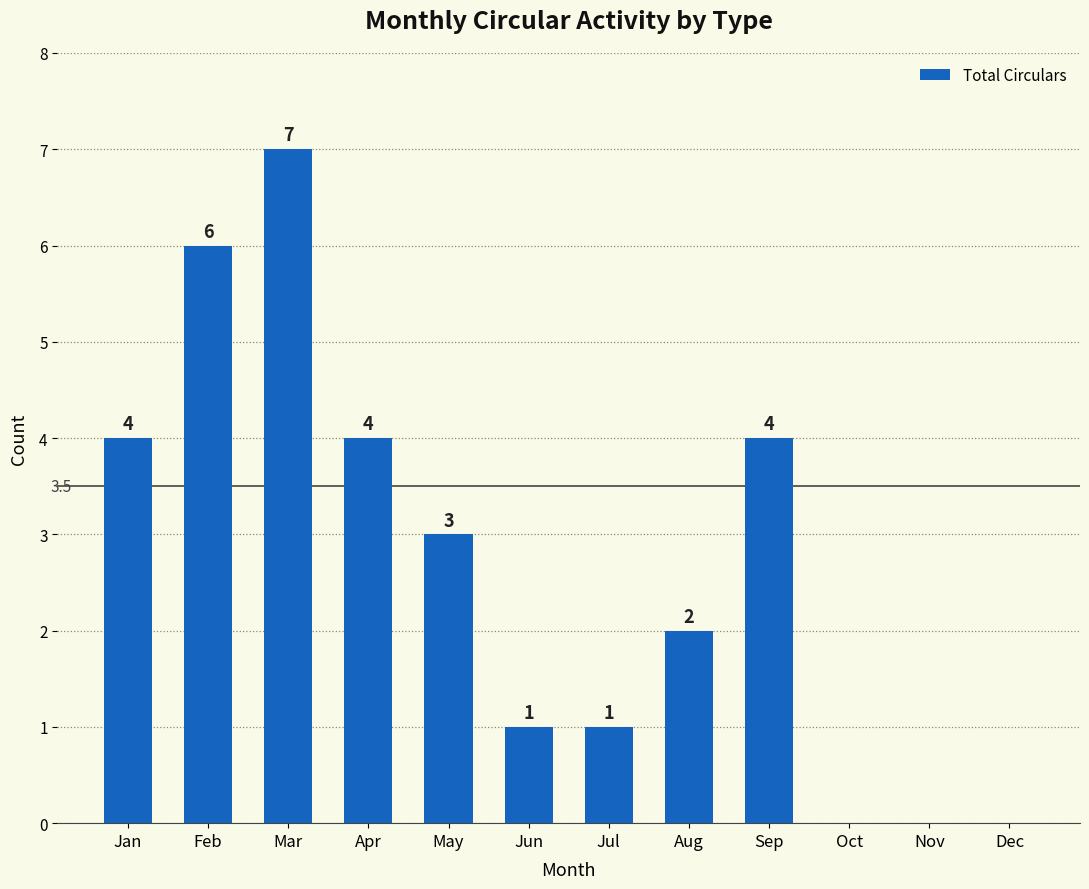

What is the sum of all values?

32